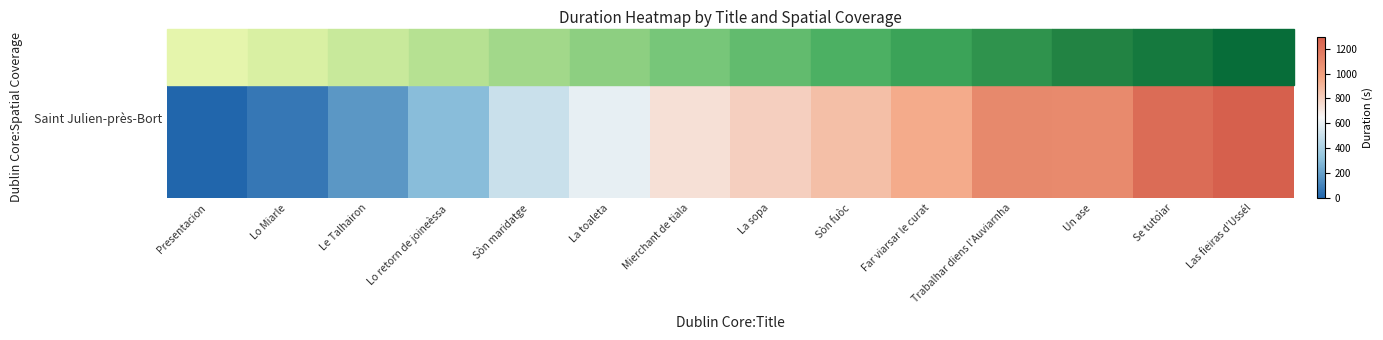

True or false: the data shows 200 at La toaleta.

False